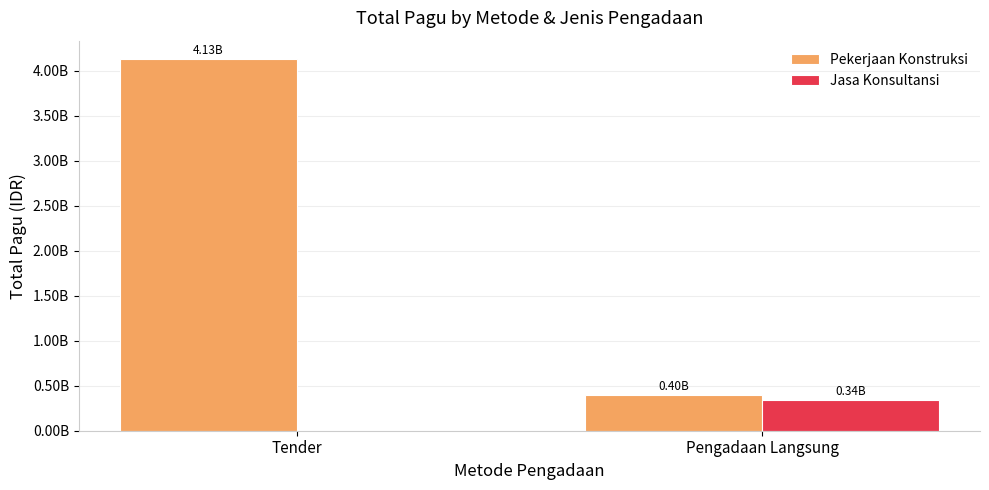

Are the bars horizontal?

No